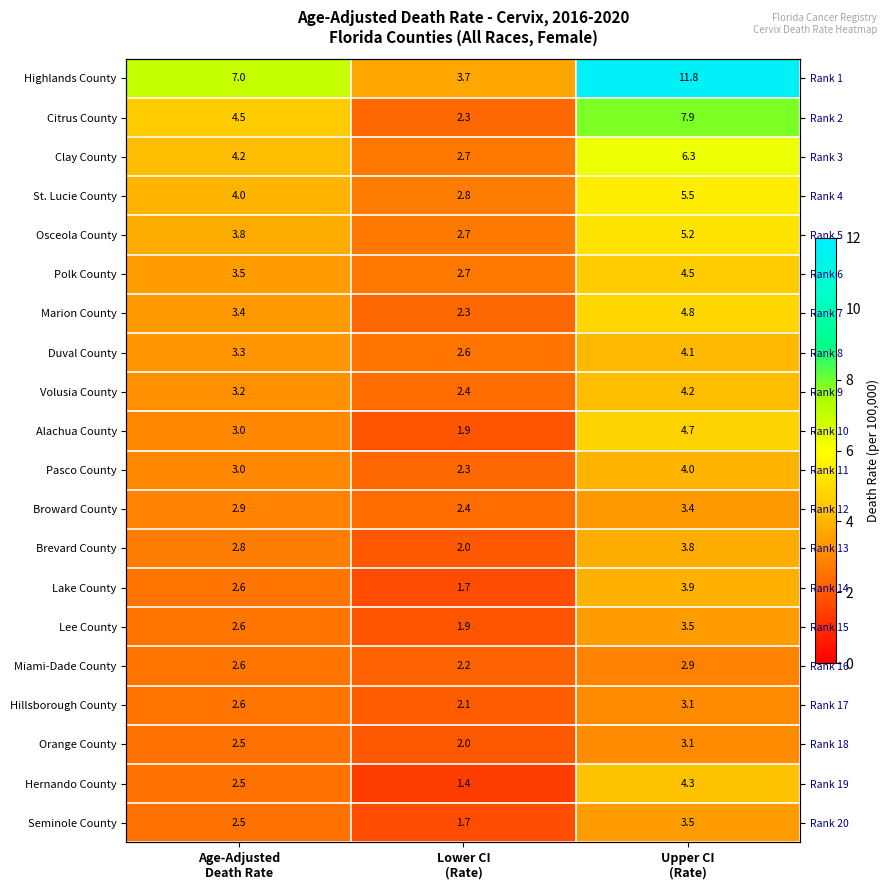

Is the value of Citrus County at Age-Adjusted Death Rate greater than the value of Duval County at Age-Adjusted Death Rate?

Yes